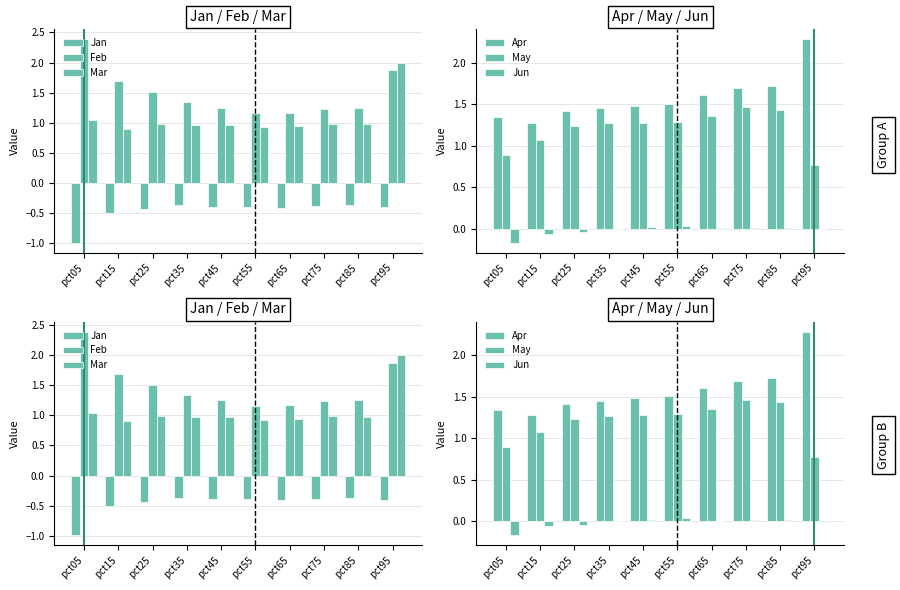

What is the lowest value of the May series?

0.8